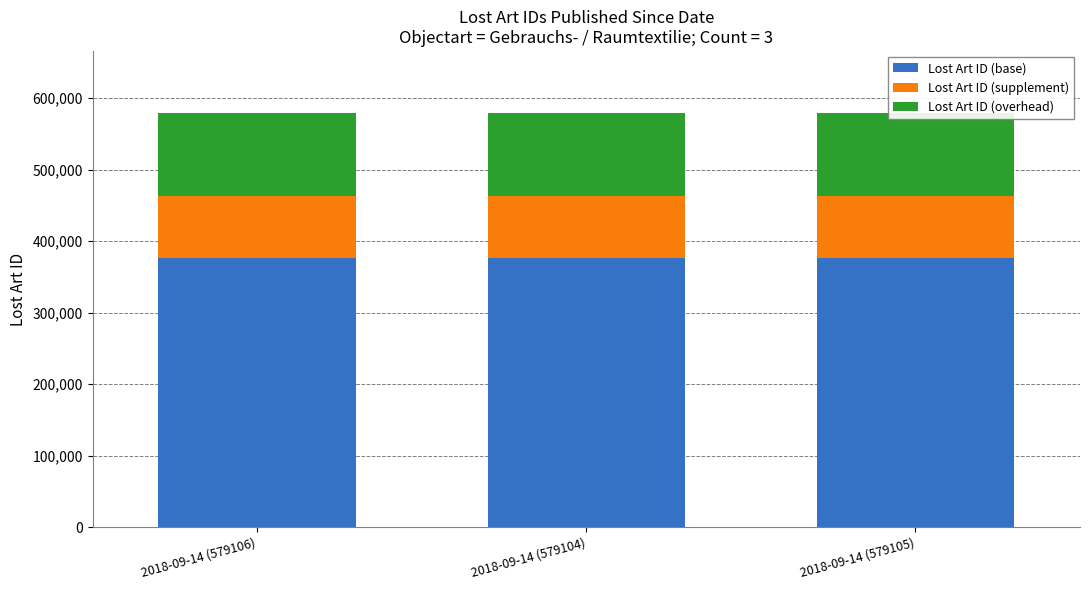

The value of Lost Art ID (base) at 2018-09-14 (579106) is 376418.9. True or false?

True